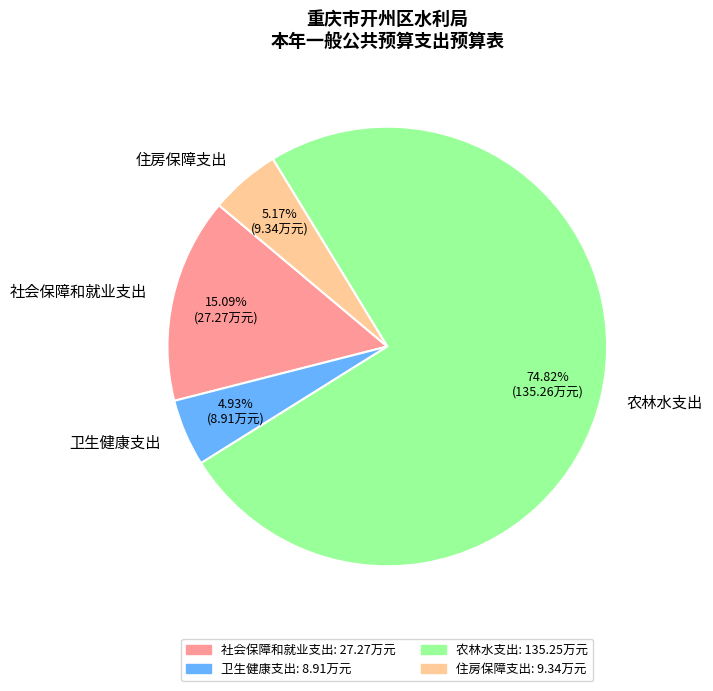

Which category has the biggest portion of the pie?

农林水支出